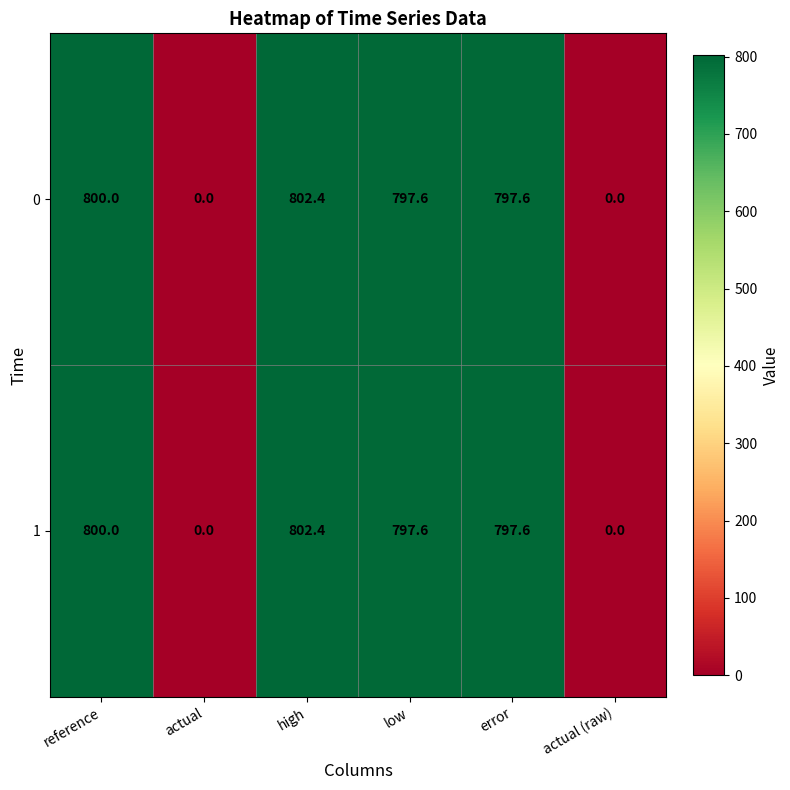

The 0 series shows -297.9 at actual (raw). True or false?

False